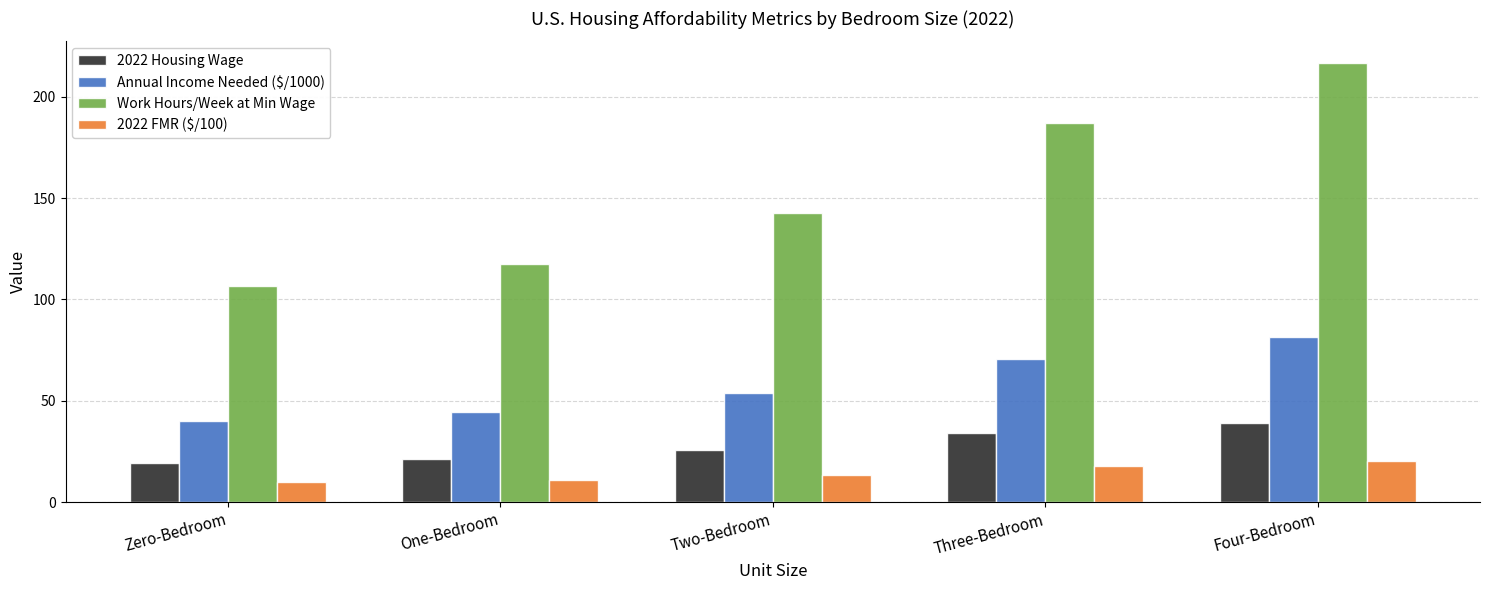

True or false: Annual Income Needed ($/1000) has a value of 78.2 at Two-Bedroom.

False